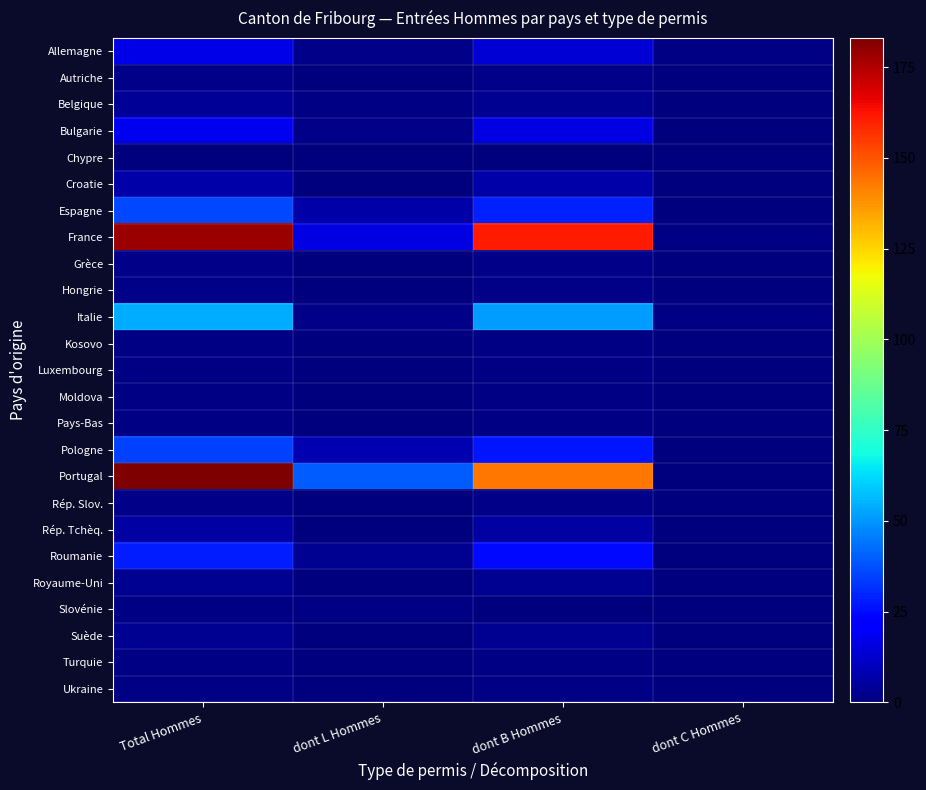

Reading left to right, transcribe all the data shown in this chart.

Allemagne: Total Hommes=17	dont L Hommes=2	dont B Hommes=14	dont C Hommes=1
Autriche: Total Hommes=2	dont L Hommes=0	dont B Hommes=2	dont C Hommes=0
Belgique: Total Hommes=4	dont L Hommes=1	dont B Hommes=3	dont C Hommes=0
Bulgarie: Total Hommes=18	dont L Hommes=2	dont B Hommes=16	dont C Hommes=0
Chypre: Total Hommes=0	dont L Hommes=0	dont B Hommes=0	dont C Hommes=0
Croatie: Total Hommes=7	dont L Hommes=0	dont B Hommes=7	dont C Hommes=0
Espagne: Total Hommes=36	dont L Hommes=7	dont B Hommes=29	dont C Hommes=0
France: Total Hommes=178	dont L Hommes=16	dont B Hommes=161	dont C Hommes=1
Grèce: Total Hommes=2	dont L Hommes=0	dont B Hommes=2	dont C Hommes=0
Hongrie: Total Hommes=2	dont L Hommes=0	dont B Hommes=2	dont C Hommes=0
Italie: Total Hommes=54	dont L Hommes=2	dont B Hommes=51	dont C Hommes=1
Kosovo: Total Hommes=1	dont L Hommes=0	dont B Hommes=1	dont C Hommes=0
Luxembourg: Total Hommes=1	dont L Hommes=0	dont B Hommes=1	dont C Hommes=0
Moldova: Total Hommes=1	dont L Hommes=0	dont B Hommes=1	dont C Hommes=0
Pays-Bas: Total Hommes=1	dont L Hommes=0	dont B Hommes=1	dont C Hommes=0
Pologne: Total Hommes=35	dont L Hommes=8	dont B Hommes=27	dont C Hommes=0
Portugal: Total Hommes=183	dont L Hommes=40	dont B Hommes=143	dont C Hommes=0
Rép. Slov.: Total Hommes=2	dont L Hommes=0	dont B Hommes=2	dont C Hommes=0
Rép. Tchèq.: Total Hommes=6	dont L Hommes=0	dont B Hommes=6	dont C Hommes=0
Roumanie: Total Hommes=28	dont L Hommes=3	dont B Hommes=25	dont C Hommes=0
Royaume-Uni: Total Hommes=3	dont L Hommes=0	dont B Hommes=3	dont C Hommes=0
Slovénie: Total Hommes=1	dont L Hommes=1	dont B Hommes=0	dont C Hommes=0
Suède: Total Hommes=3	dont L Hommes=0	dont B Hommes=3	dont C Hommes=0
Turquie: Total Hommes=1	dont L Hommes=0	dont B Hommes=1	dont C Hommes=0
Ukraine: Total Hommes=1	dont L Hommes=0	dont B Hommes=1	dont C Hommes=0